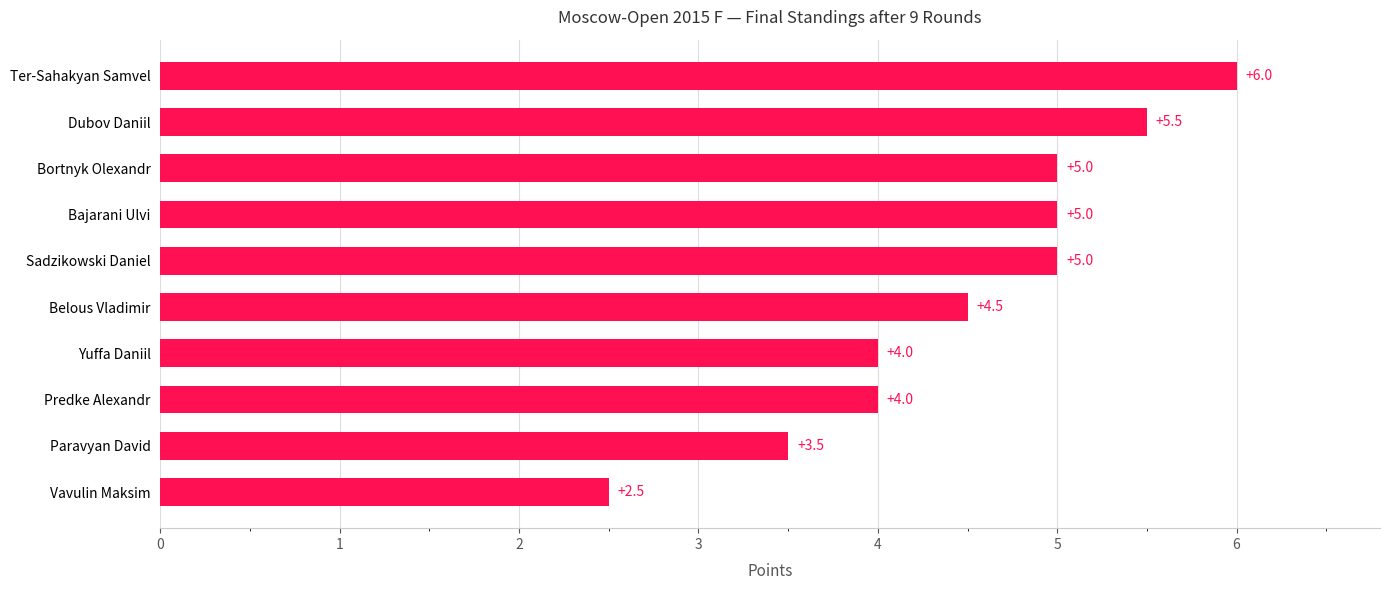

The value at Bortnyk Olexandr is 5.0. True or false?

True